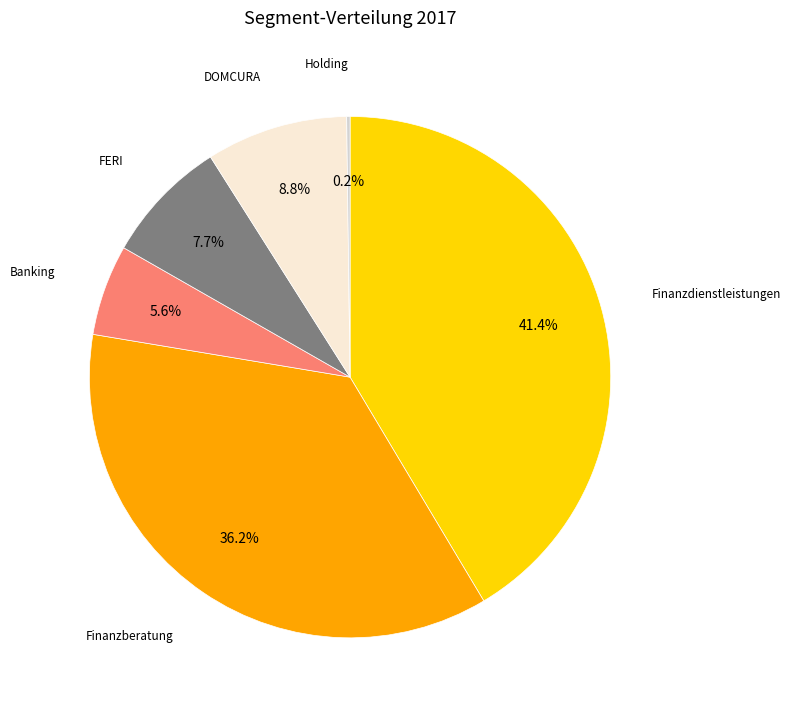

To the nearest percent, what is the difference between the DOMCURA and Banking slice percentages?

3%